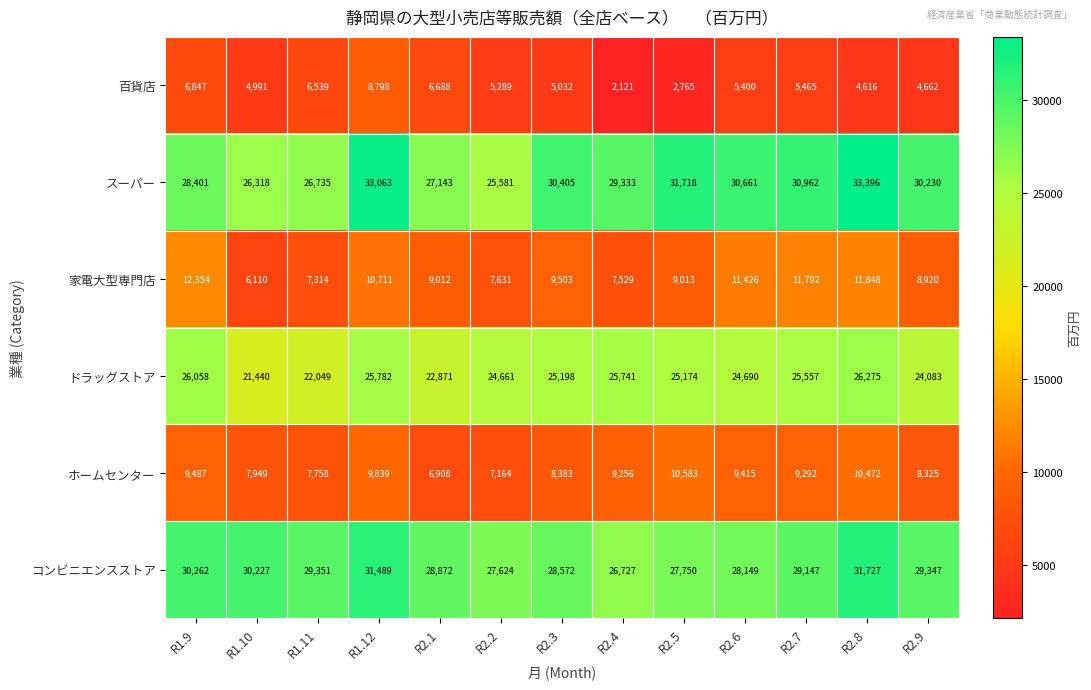

At how many categories does at least one series exceed 17586?

13